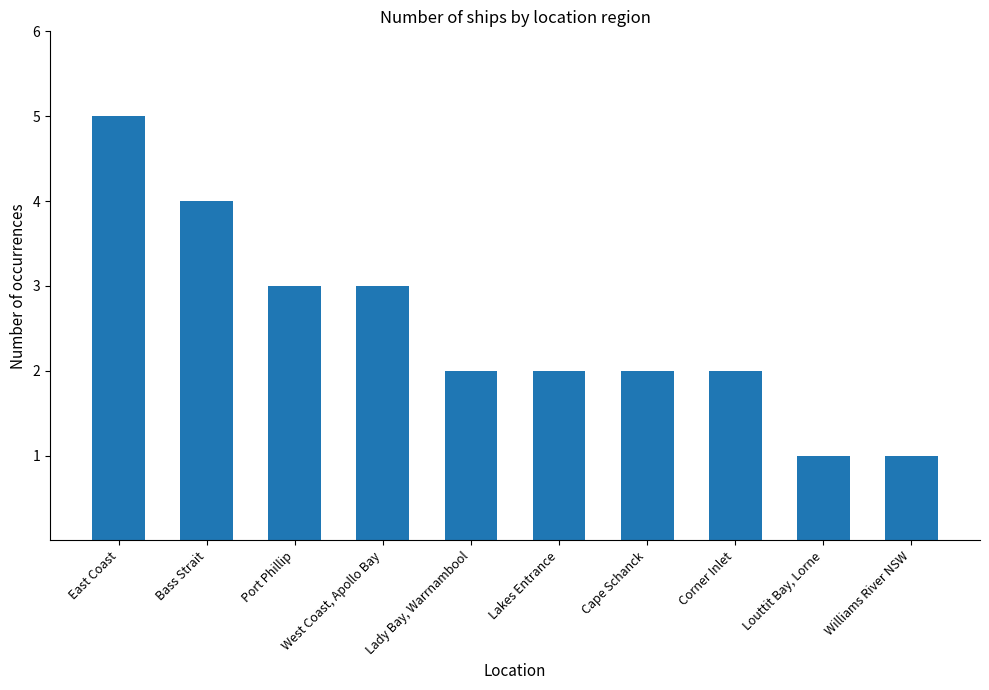

True or false: the data shows 1 at Lady Bay, Warrnambool.

False